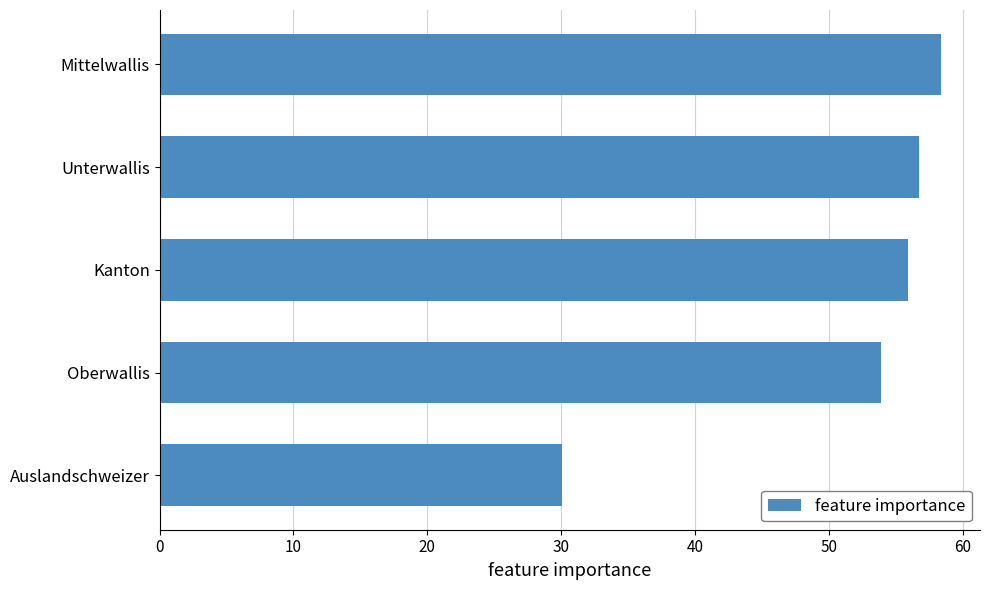

How many bars are there in total?

5